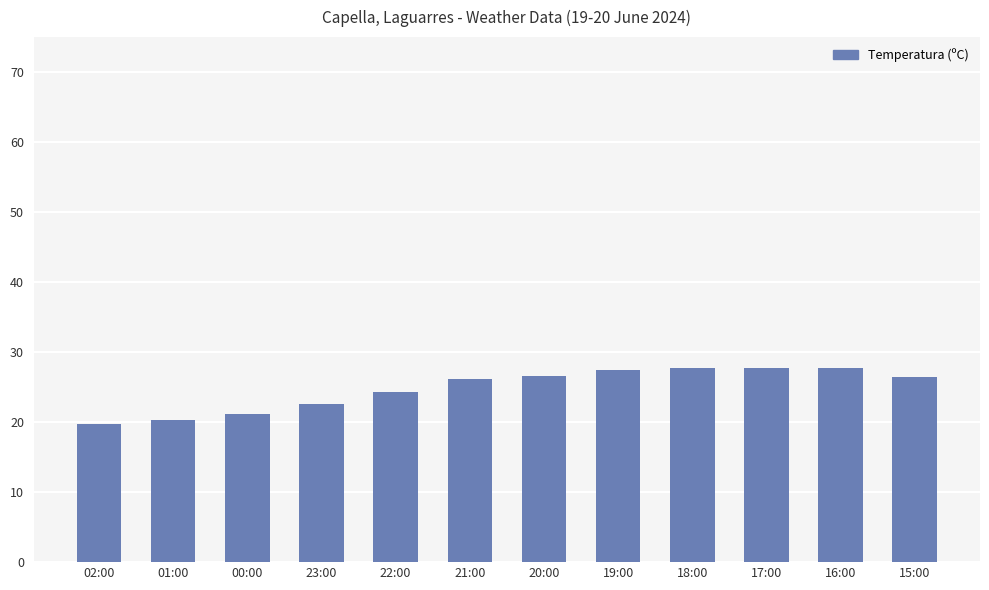

Is it true that the value at 22:00 is 40.0?

False